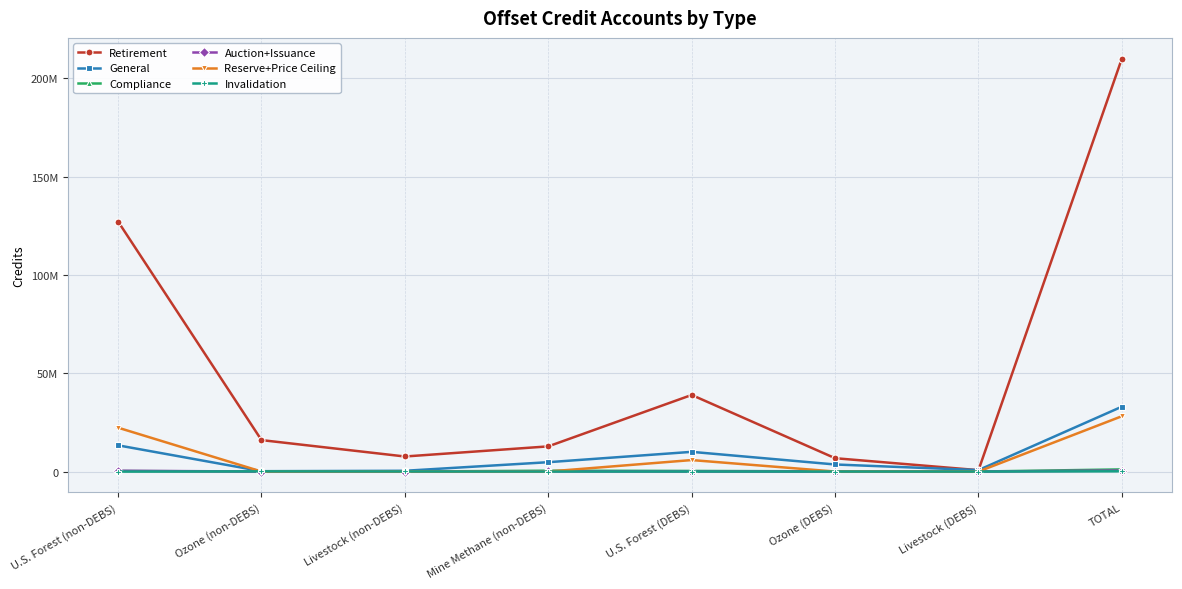

Reading left to right, extract all data points from this chart.

Retirement: 127142610	15993834	7651648	12797835	38946498	6785572	703184	210021181
General: 13326359	176439	384616	4755803	10014396	3591902	744395	32993910
Compliance: 258390	5837	302	429188	303688	92305	0	1089710
Auction+Issuance: 408315	0	7859	86521	0	0	0	502695
Reserve+Price Ceiling: 22305479	0	0	0	5837725	0	0	28143204
Invalidation: 0	88955	37269	0	0	0	0	126224